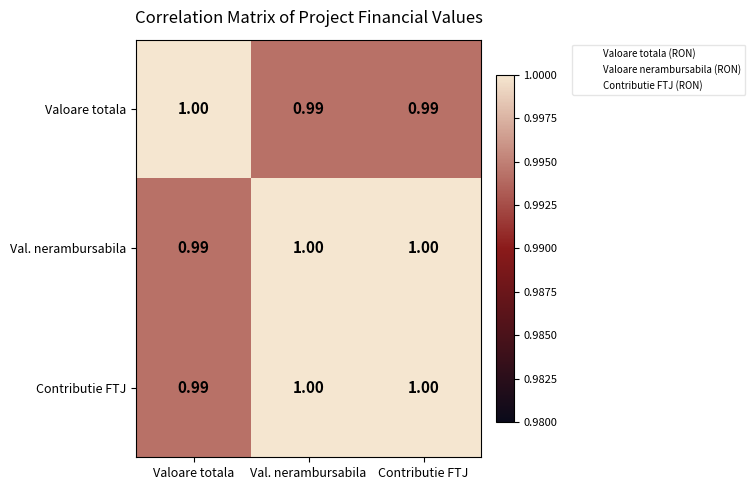

Where is Contributie FTJ nearest to the value 0?

Valoare totala